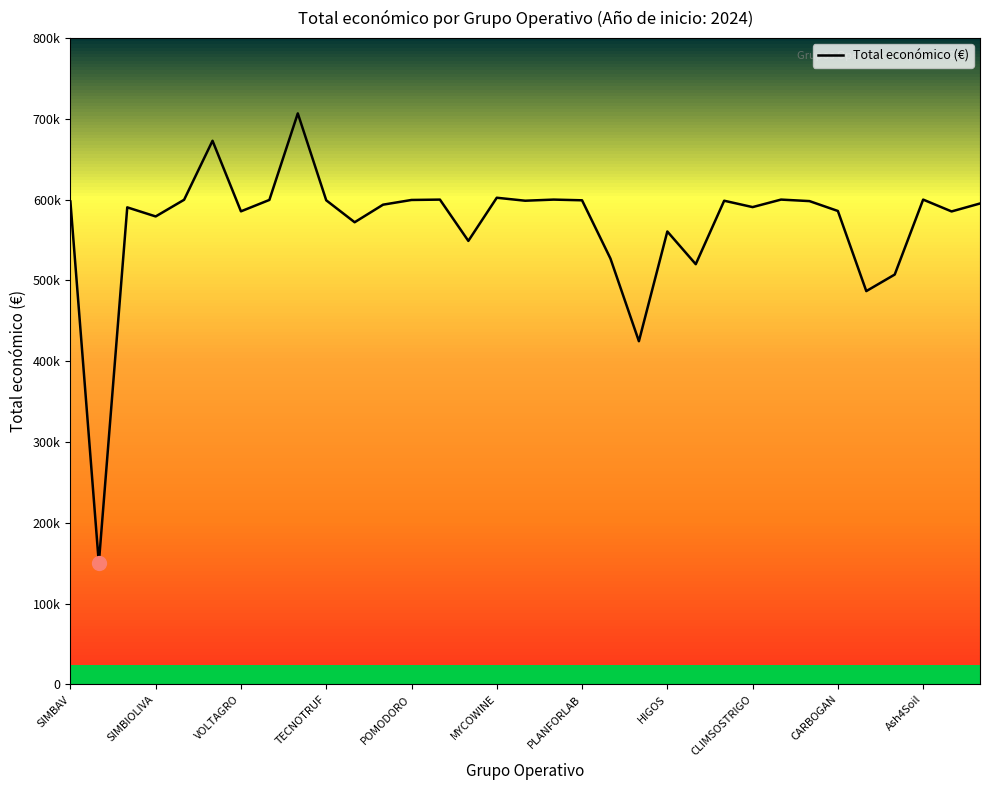

Is this an area chart (filled region under the line)?

No